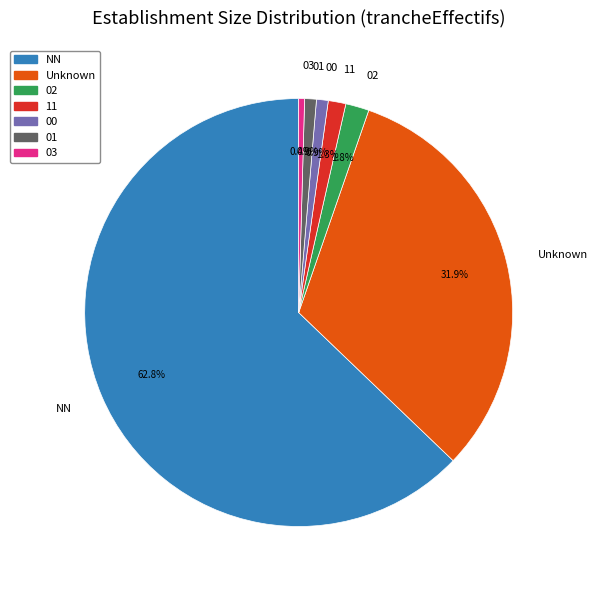

Combined, what portion of the pie is 03 and 02?

2.2%